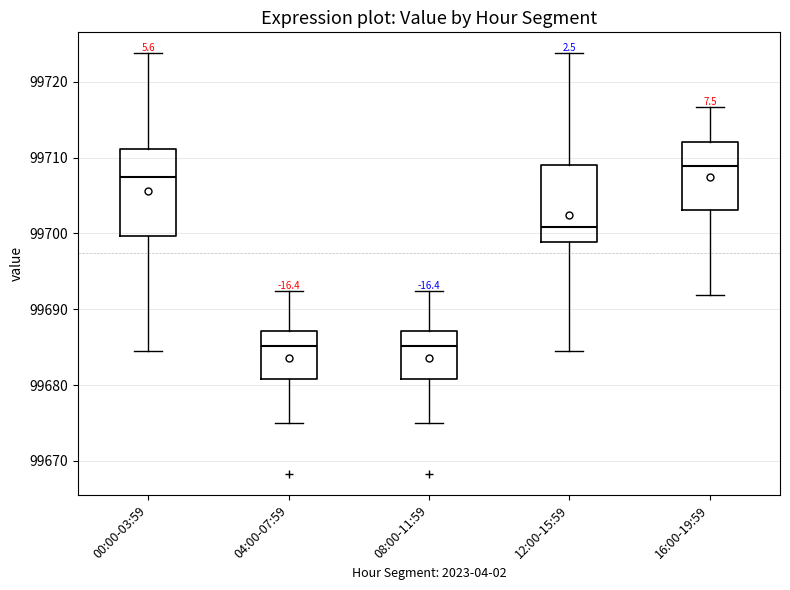

Reading left to right, transcribe this box plot: for each box, give where its median line is, the range the box spans, and where its two whiskers end, as read against the y-axis. The values are not printed on the chart, so give them approximately, as read against the axis.

00:00-03:59: median 99708, box 99700 to 99711, whiskers 99684 to 99724
04:00-07:59: median 99685, box 99681 to 99687, whiskers 99675 to 99692
08:00-11:59: median 99685, box 99681 to 99687, whiskers 99675 to 99692
12:00-15:59: median 99701, box 99699 to 99709, whiskers 99684 to 99724
16:00-19:59: median 99709, box 99703 to 99712, whiskers 99692 to 99717